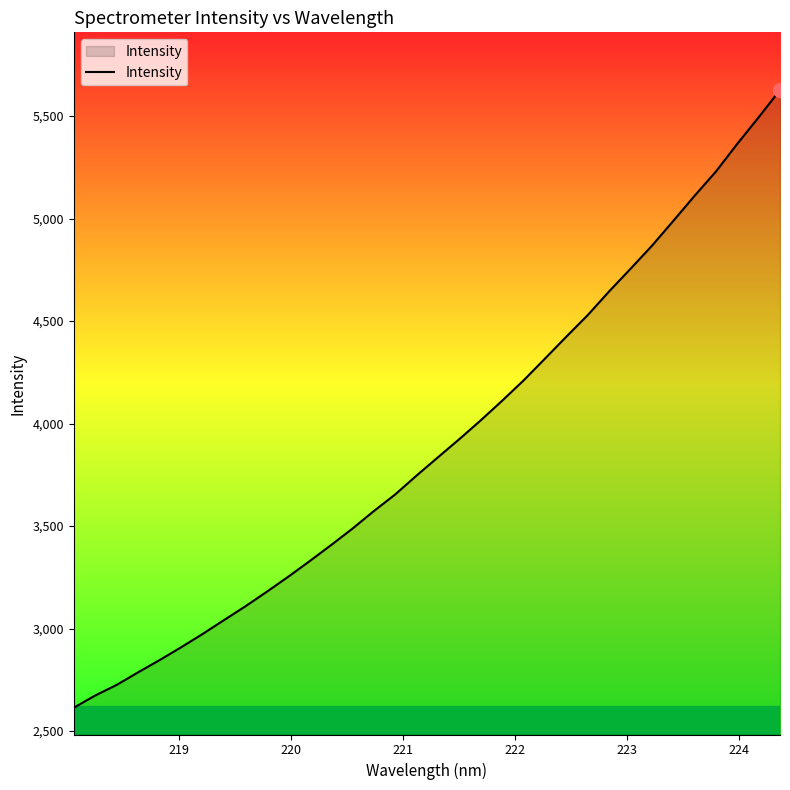

What is the maximum value shown in the chart?

5627.1